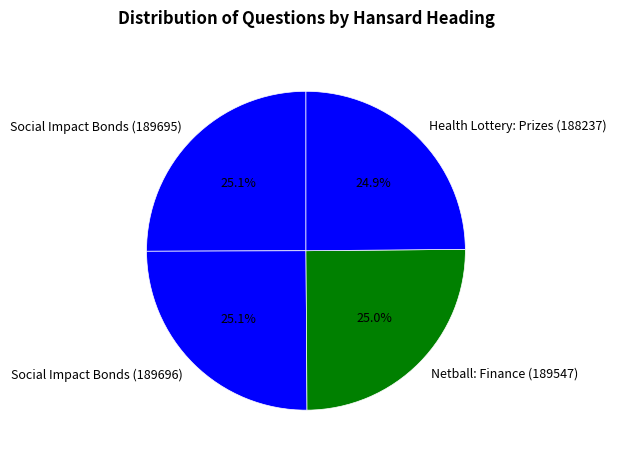

What percentage do Health Lottery: Prizes (188237) and Netball: Finance (189547) together represent?

49.9%